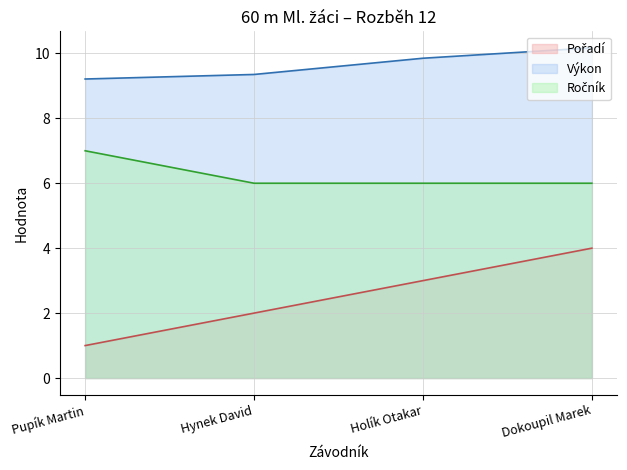

Does the chart have visible grid lines?

Yes